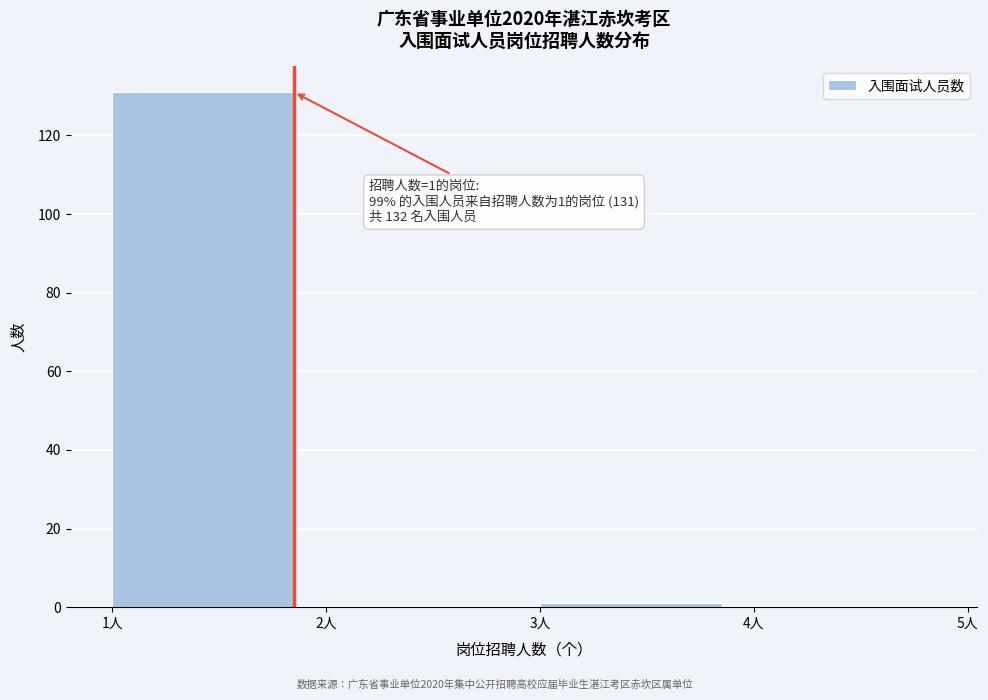

Which range on the x-axis has the tallest bar?

1 to 2